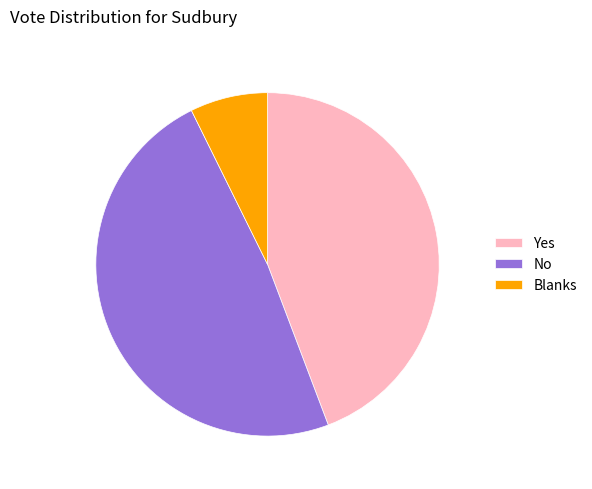

Combined, do Yes and No account for over 50%?

Yes